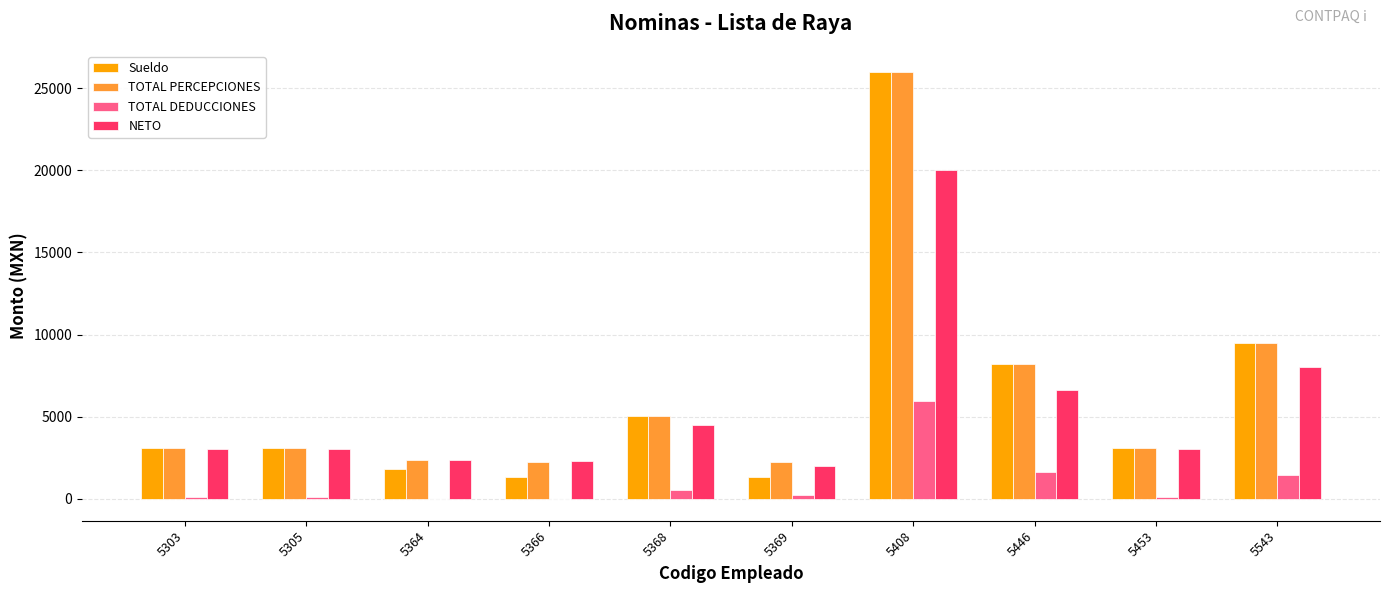

How many data points in TOTAL DEDUCCIONES are above 233?

5